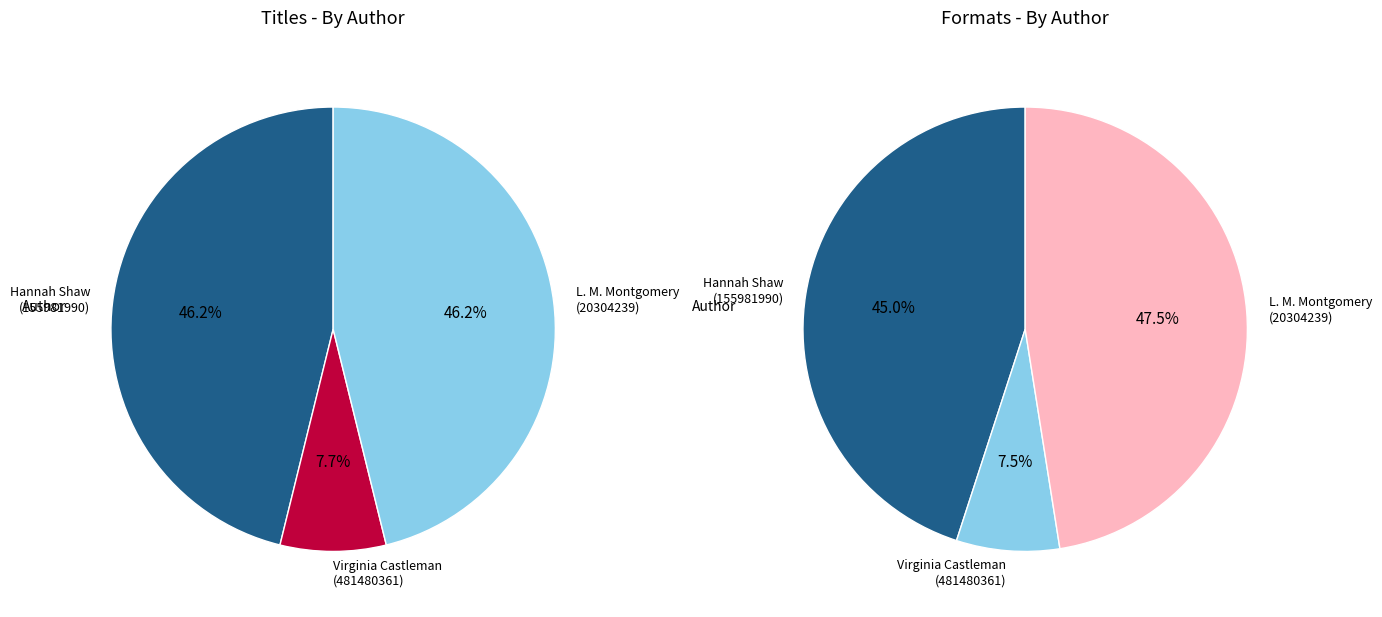

Do Virginia Castleman (481480361) and Hannah Shaw (155981990) together represent more than half of the pie?

Yes